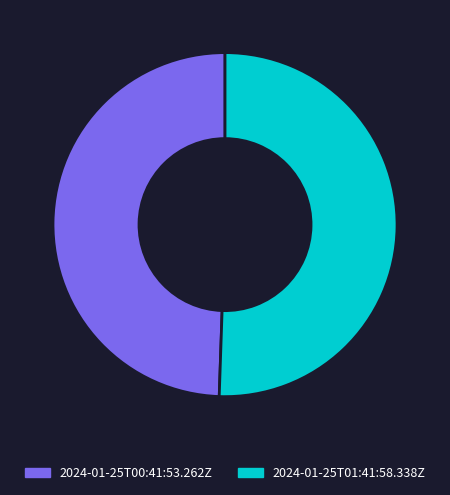

Is the sum of 2024-01-25T00:41:53.262Z and 2024-01-25T01:41:58.338Z greater than half?

Yes